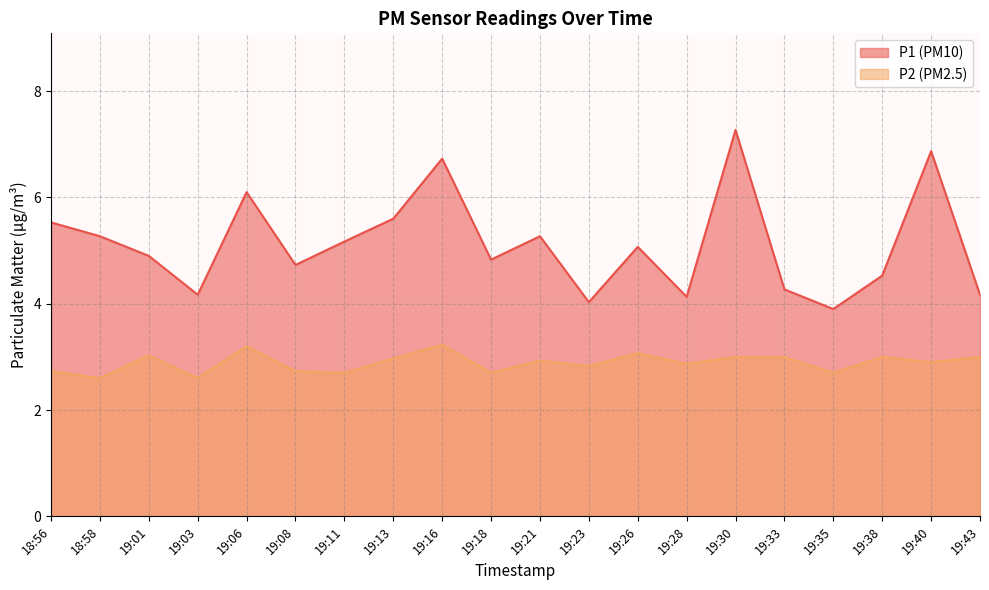

Is the value of P1 at 18:58 greater than the value of P2 at 19:35?

Yes